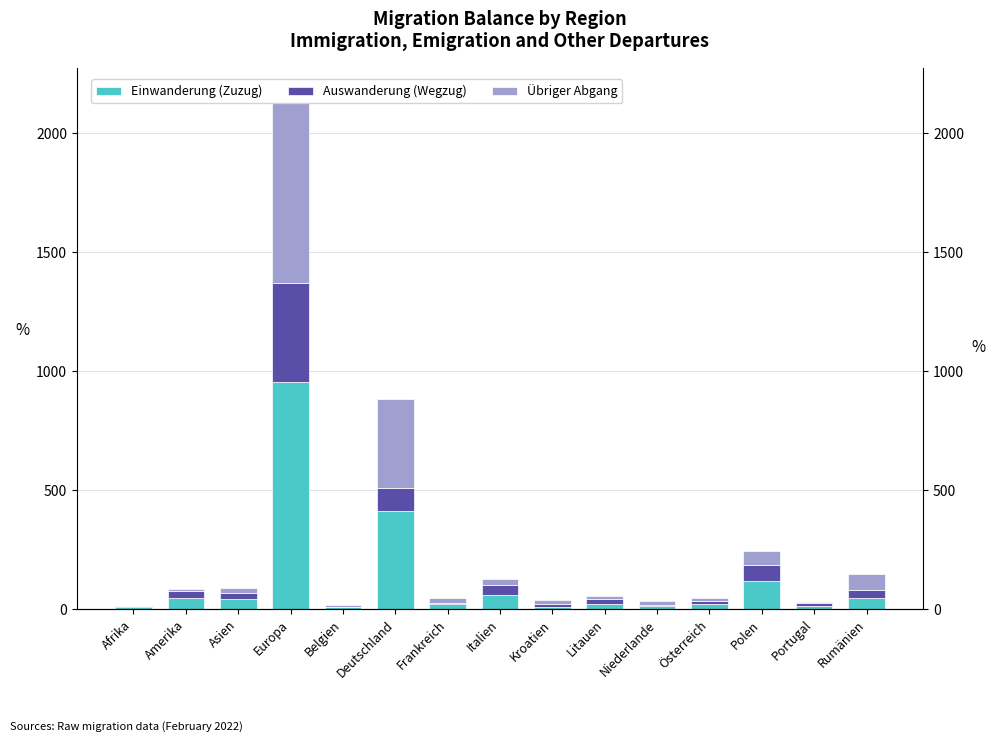

Is it true that Auswanderung (Wegzug) equals 7 at Frankreich?

True